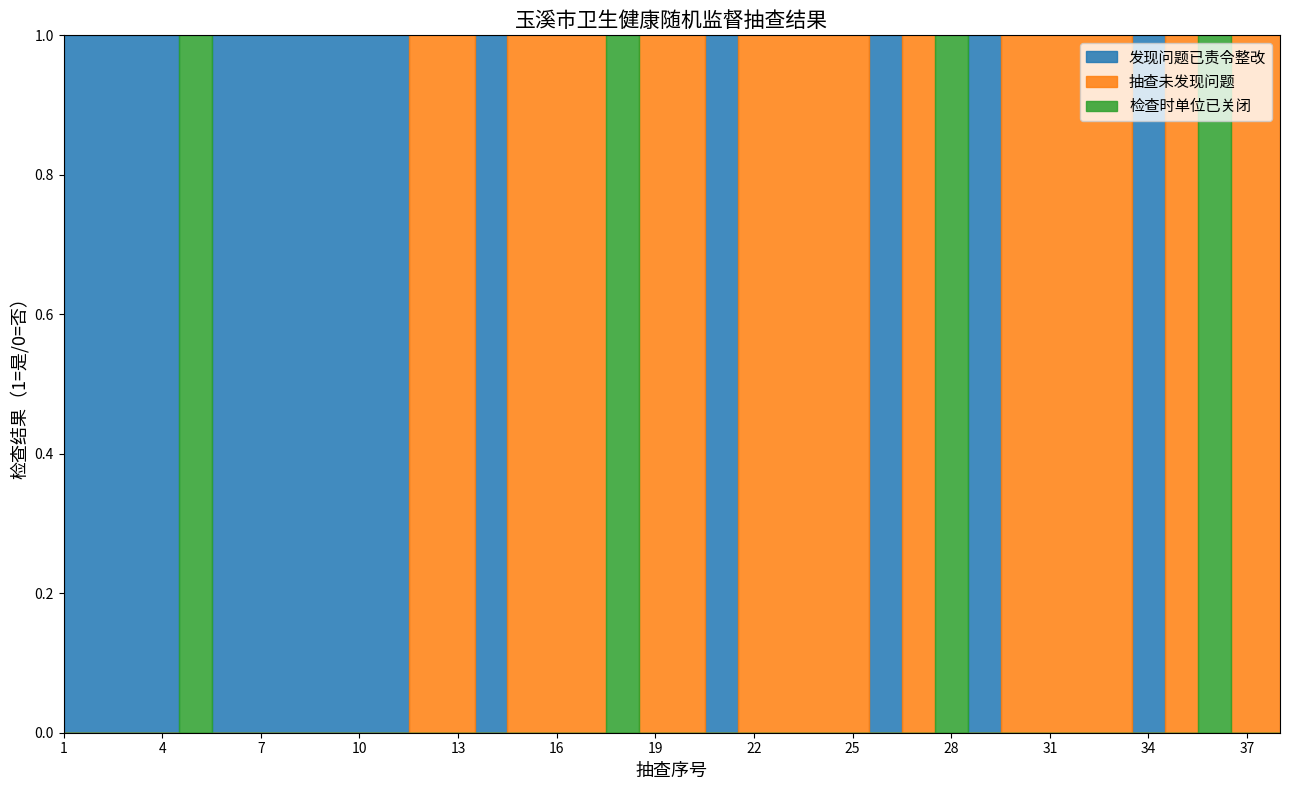

The 学校卫生 series shows -1 at 24. True or false?

False